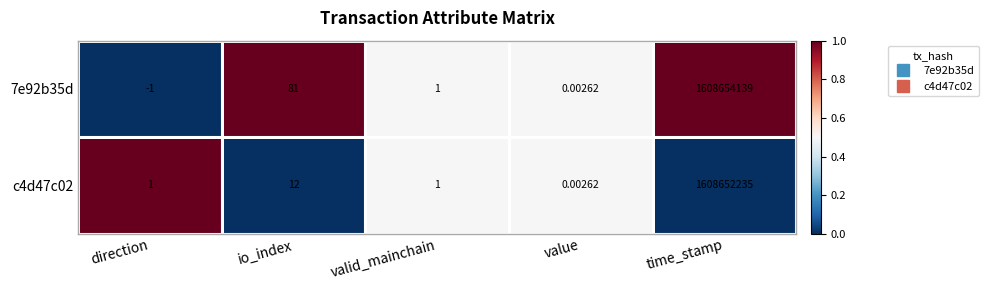

Is the value of 7e92b35d at io_index greater than the value of c4d47c02 at io_index?

Yes